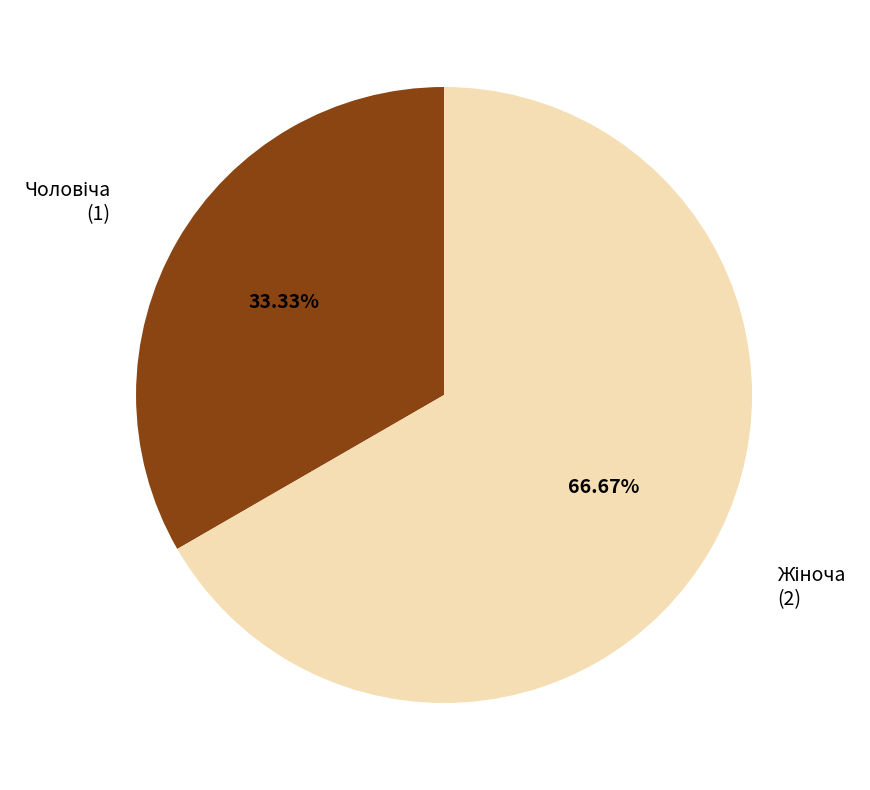

Is there a majority slice in this chart?

Yes